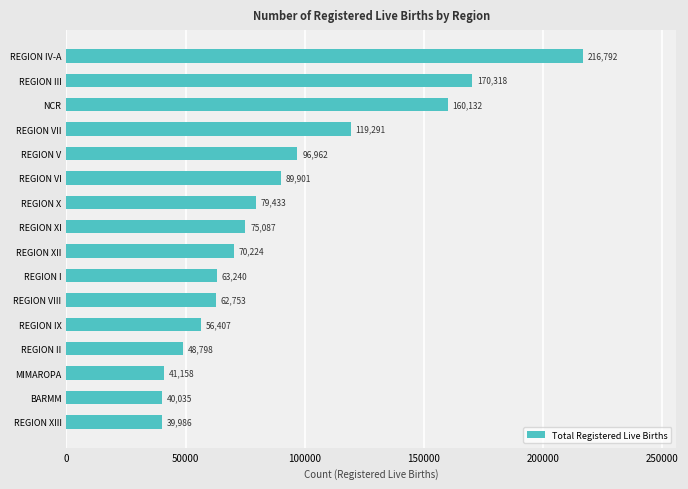

Which category has the highest value across all series?

REGION IV-A